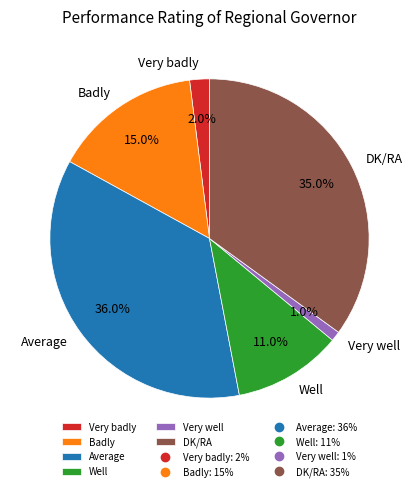

What is the largest slice in the pie chart?

Average